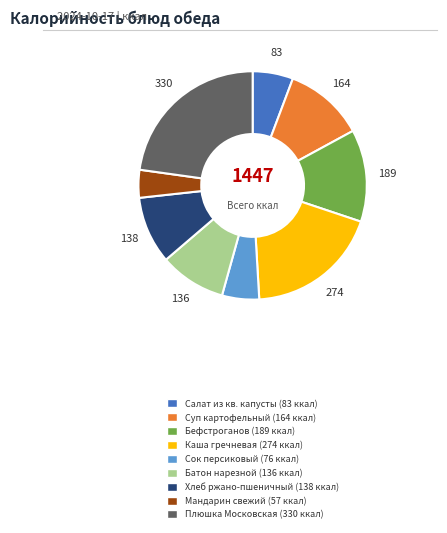

Does any single category account for the majority?

No